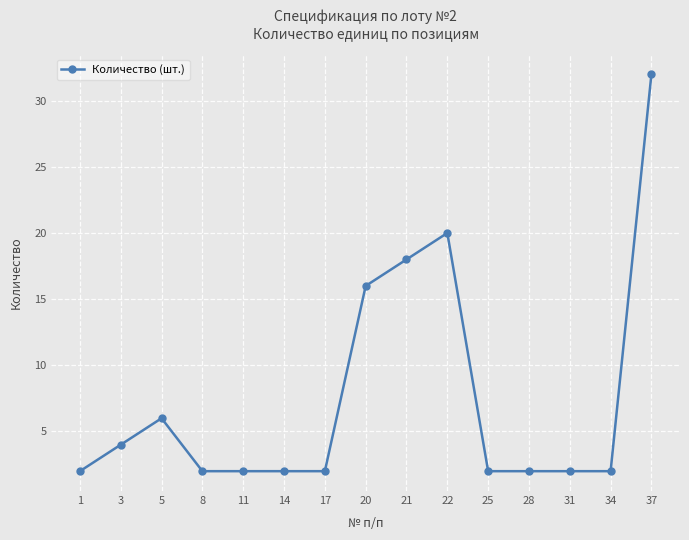

What is the ratio of the value at 5 to the value at 14?

3.0